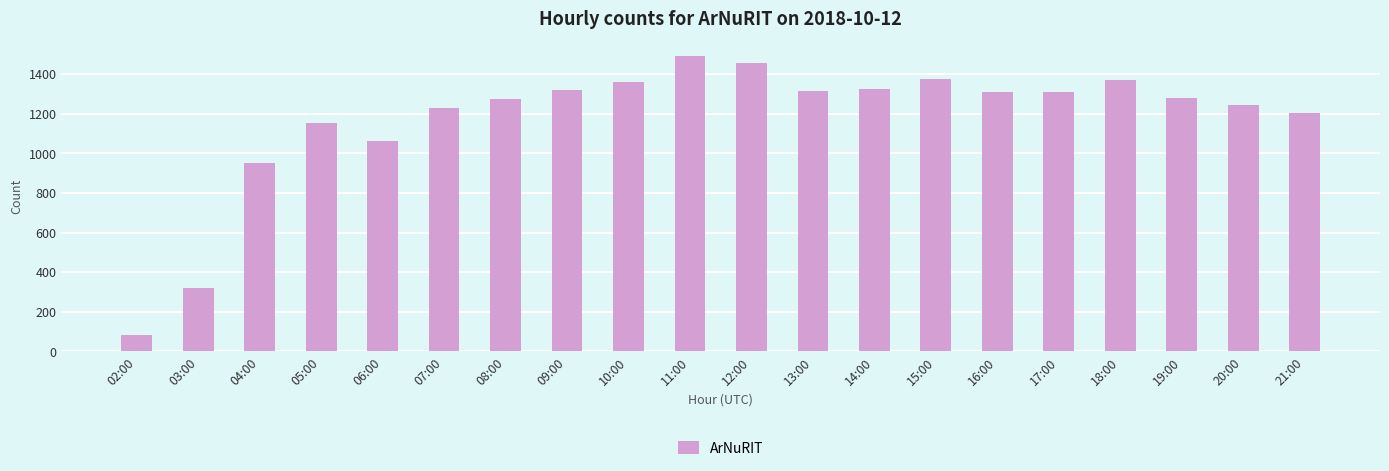

Which has a higher value, 18:00 or 14:00?

18:00